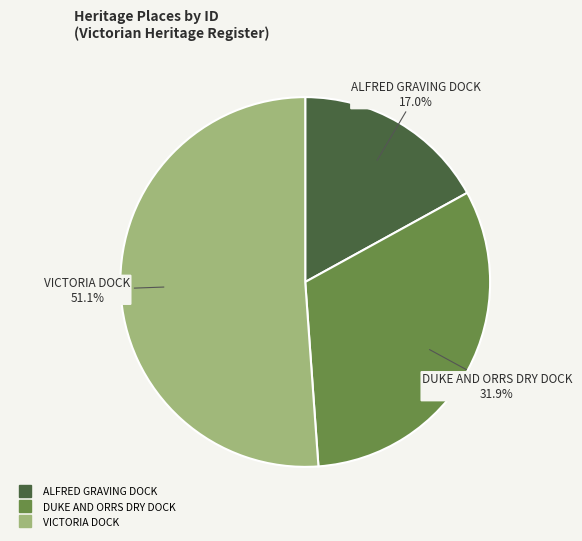

Which slice represents more than half of the pie?

VICTORIA DOCK